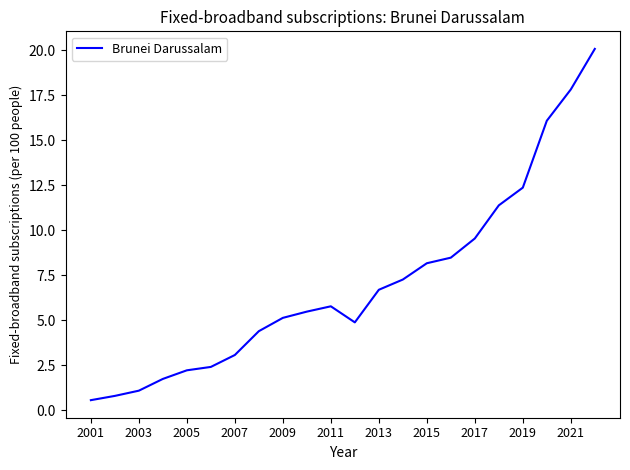

What is the greatest value displayed?

20.1